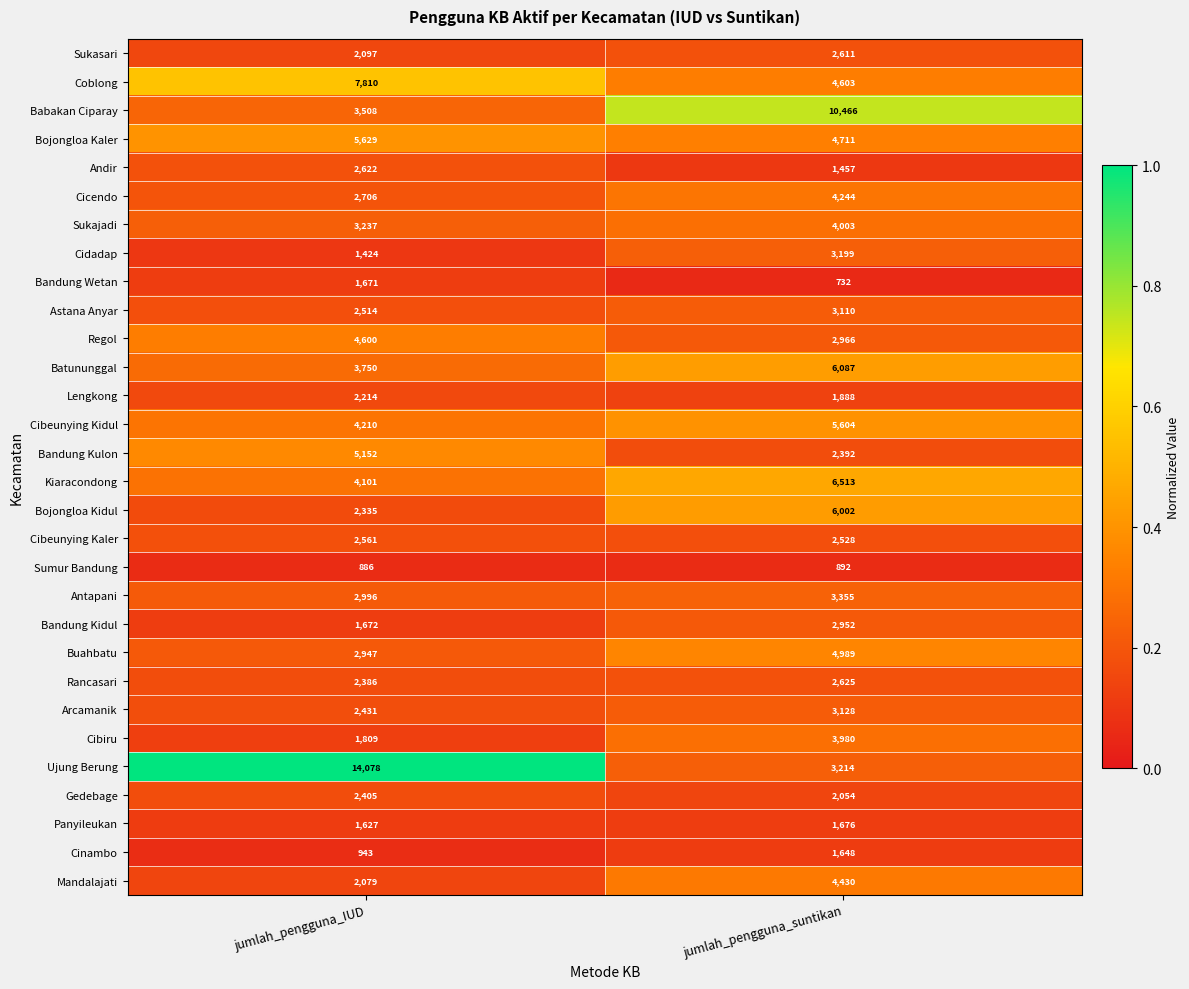

What is the approximate value of Antapani at jumlah_pengguna_IUD, to the nearest 50?

3000